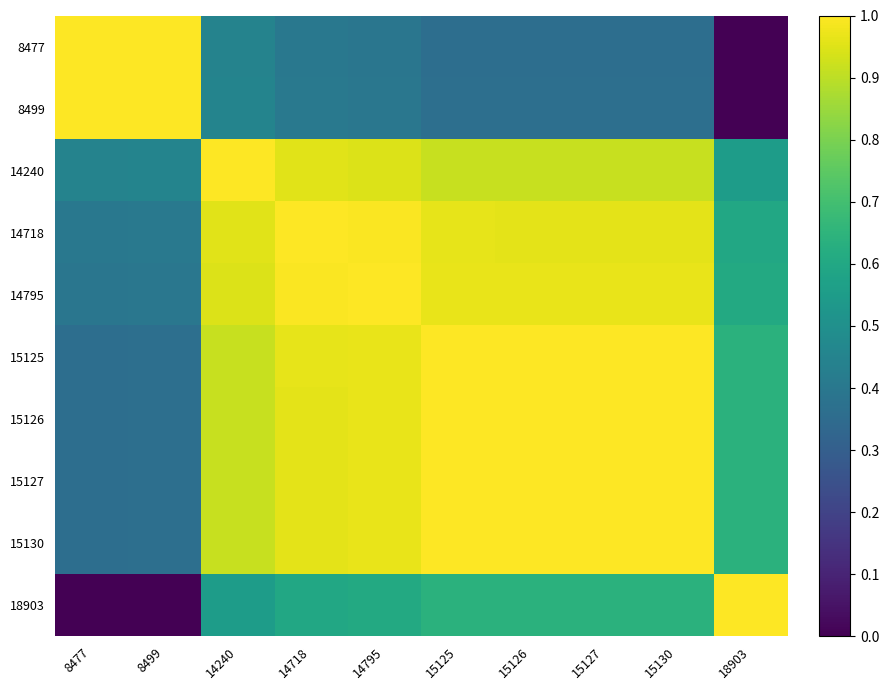

At which category is the sum across all series the highest?

14795